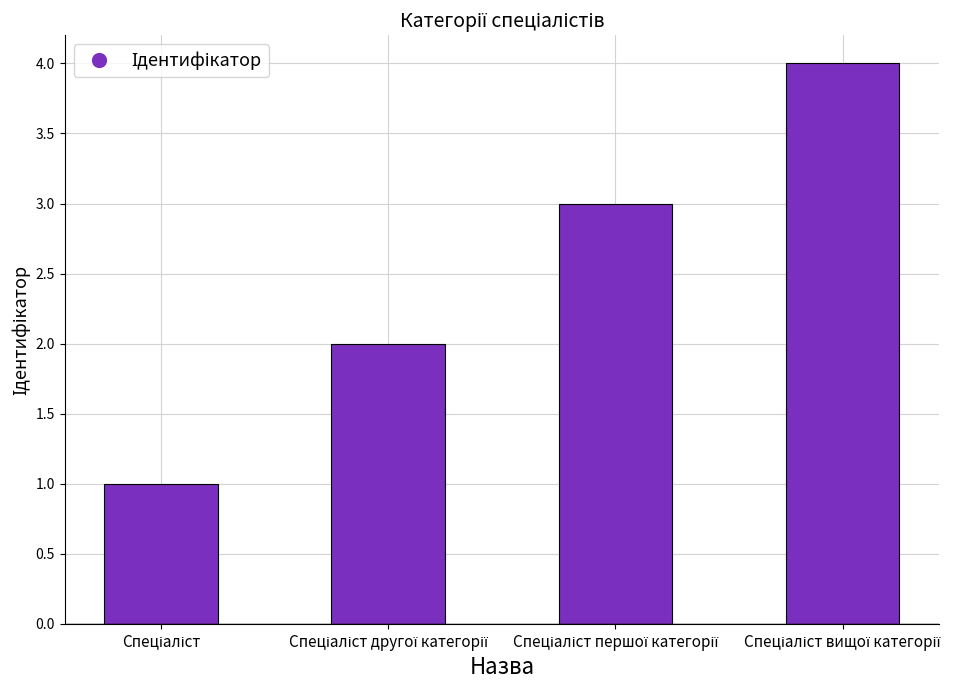

What is the sum of all values?

10